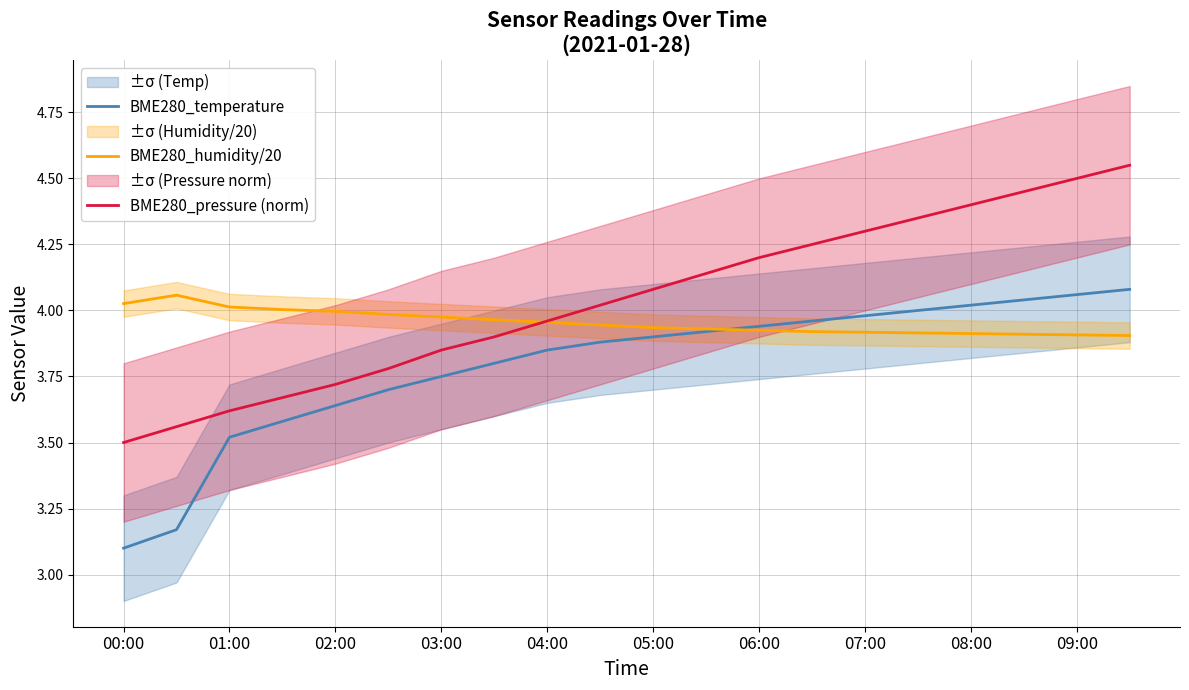

Where is BME280_temperature nearest to the value 3?

00:00